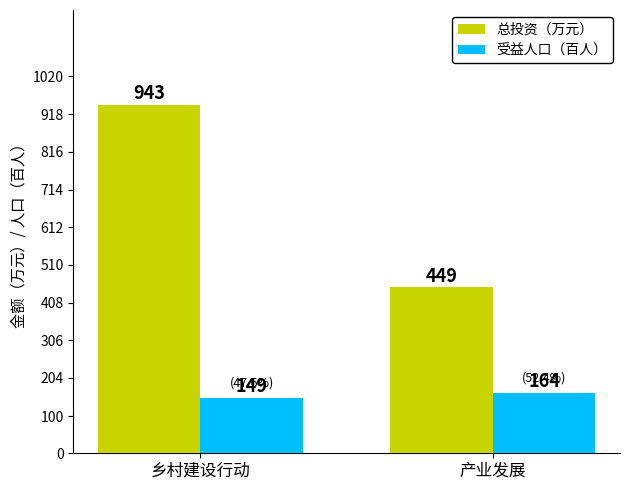

What value does the 受益人口（百人） series have at 产业发展?

164.0